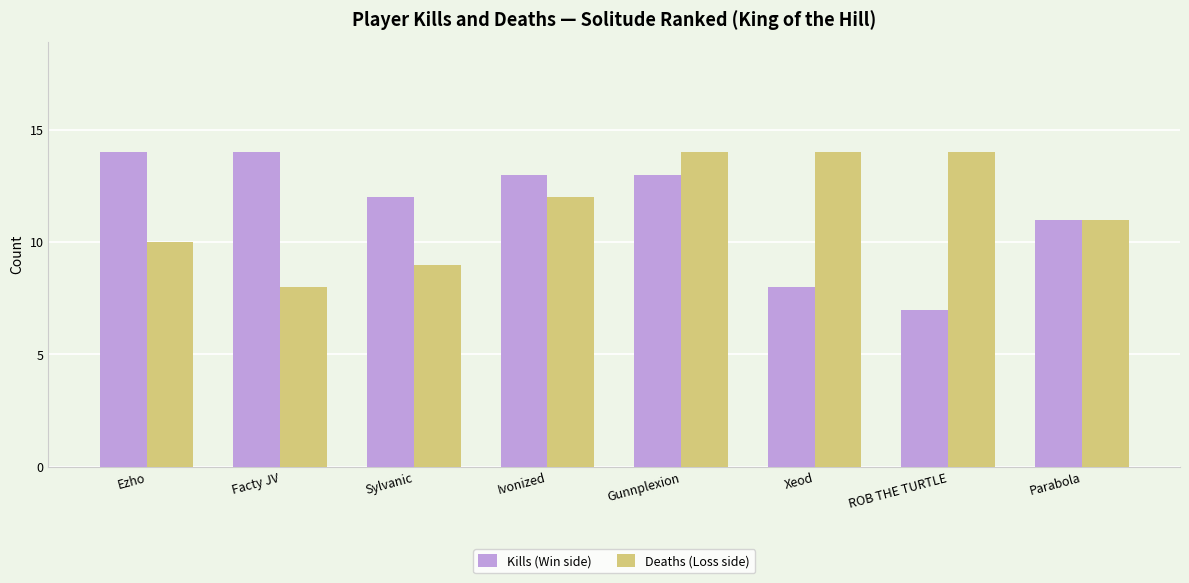

Reading left to right, transcribe all the data shown in this chart.

Kills (Win side): 14	14	12	13	13	8	7	11
Deaths (Loss side): 10	8	9	12	14	14	14	11